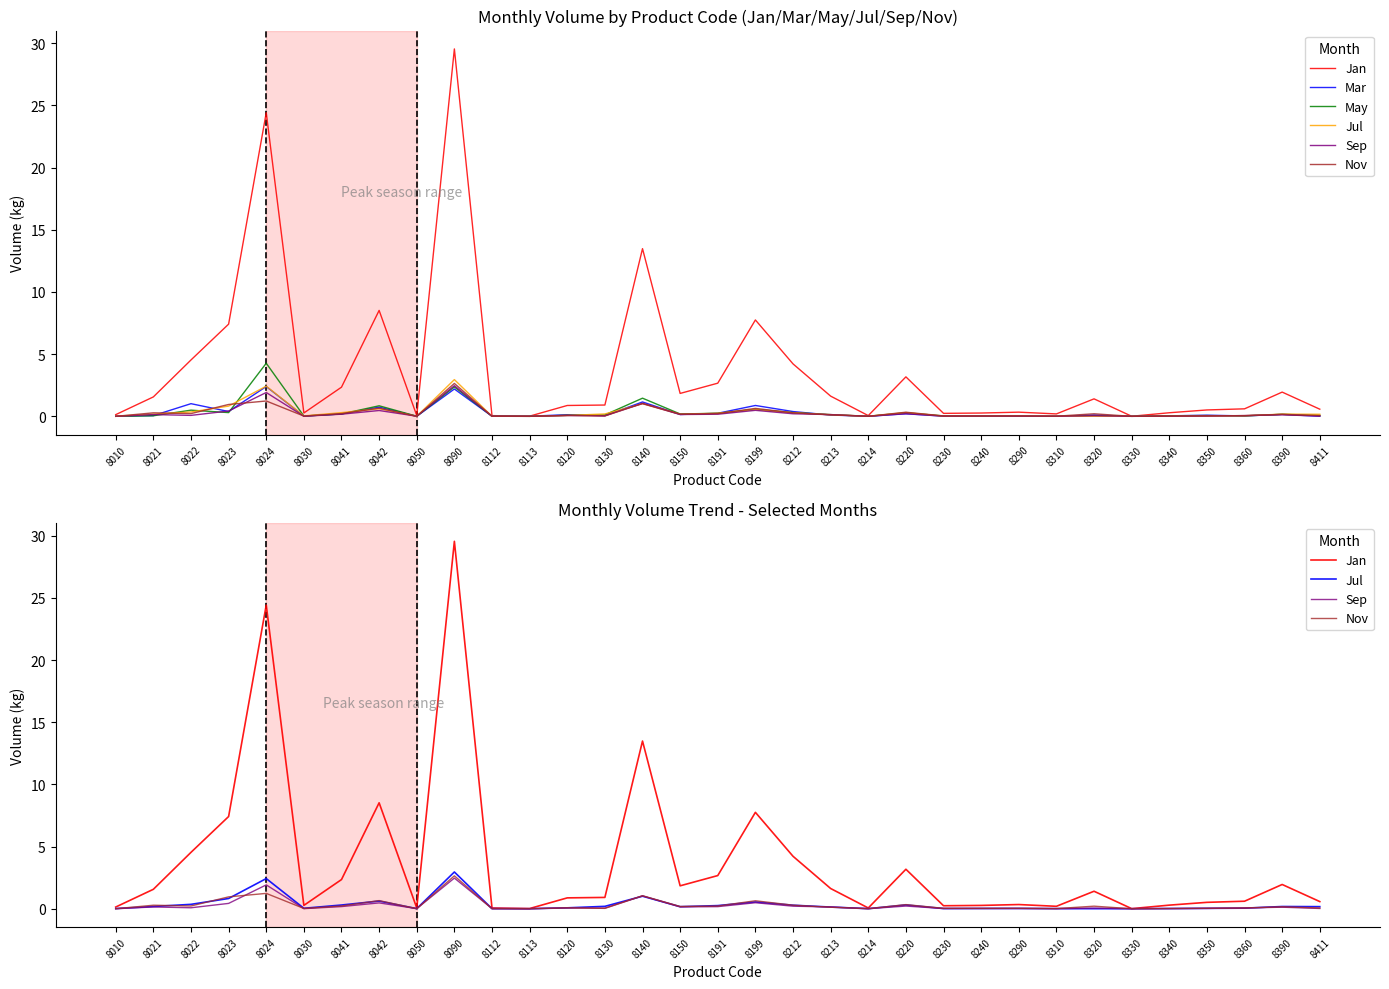

True or false: Jan and Nov intersect in this chart.

False